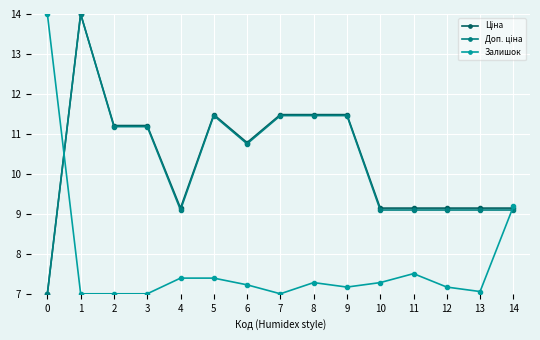

What is the maximum value shown in the chart?

14.0